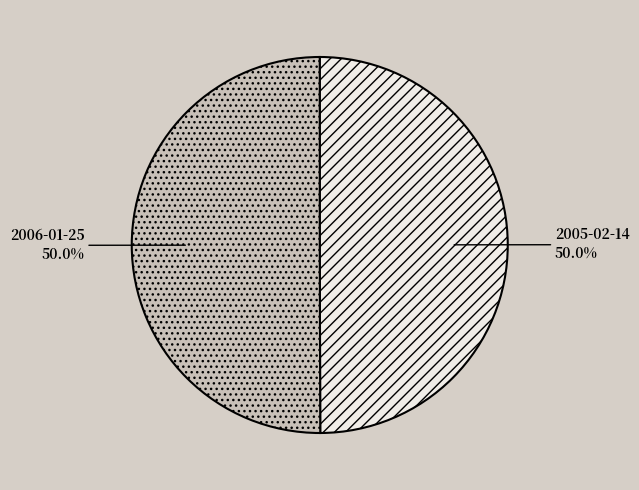

The 2006-01-25 slice represents 50% of the pie. True or false?

True